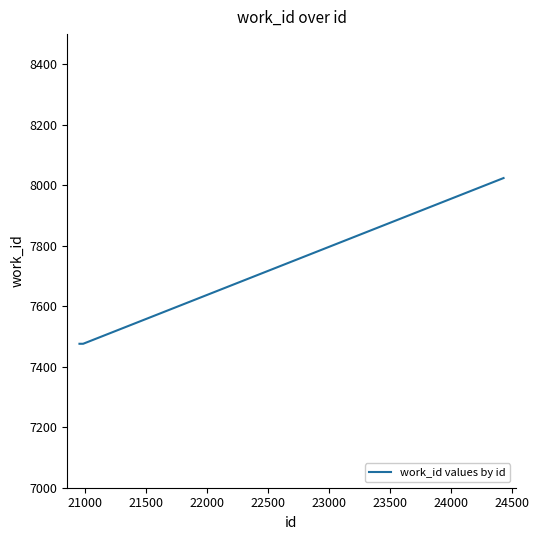

What is the difference between the maximum and minimum values?

548